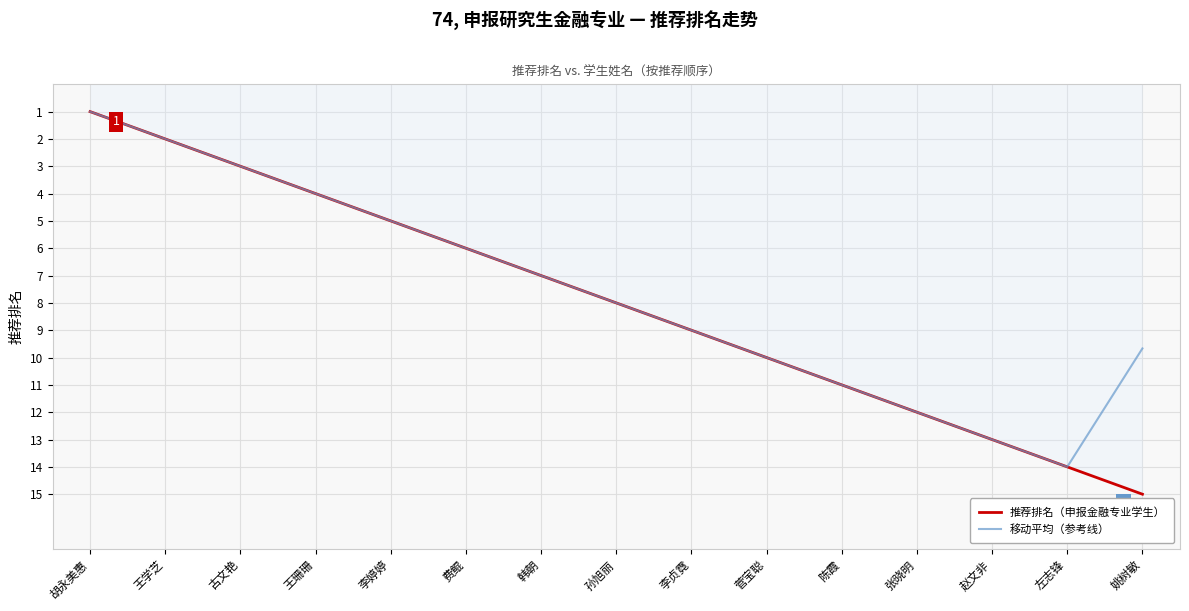

True or false: 推荐排名（申报金融专业学生） has more than 2 points higher than both neighbors.

False